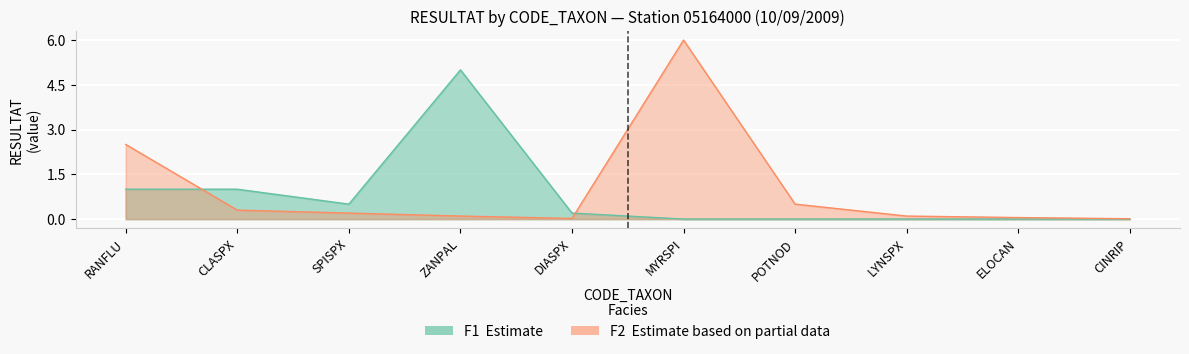

How many times do F1 RESULTAT and F2 RESULTAT cross each other?

2